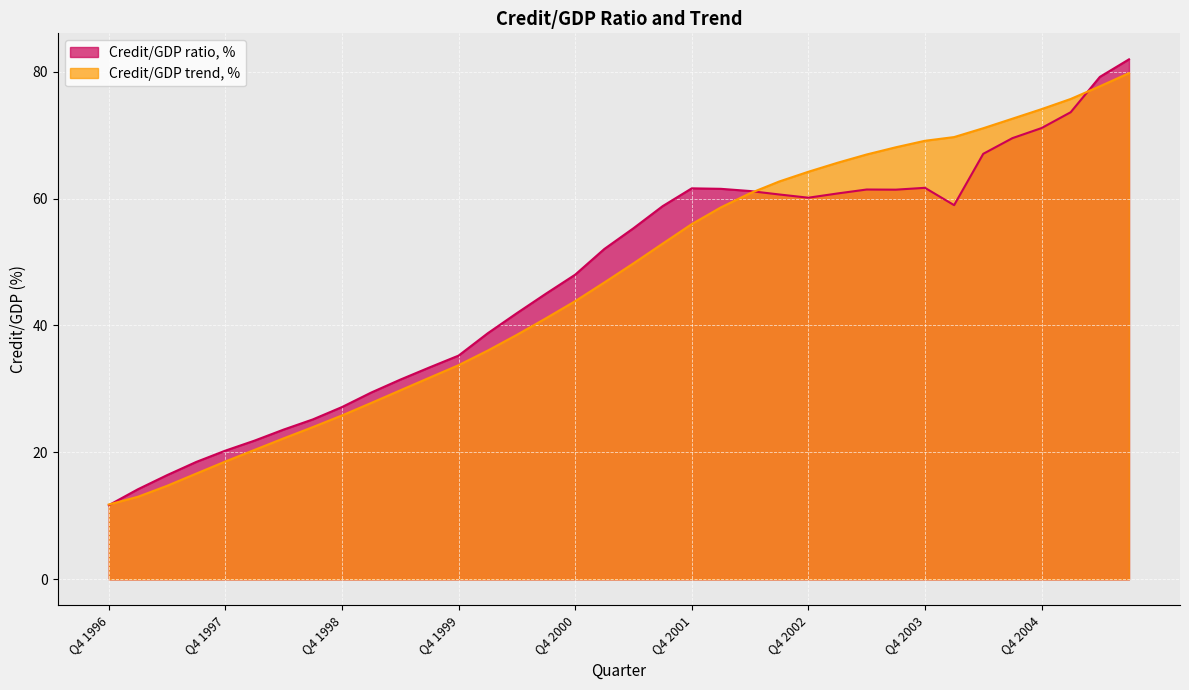

List the series in order of their overall mean, highest first.

Credit/GDP ratio, %, Credit/GDP trend, %